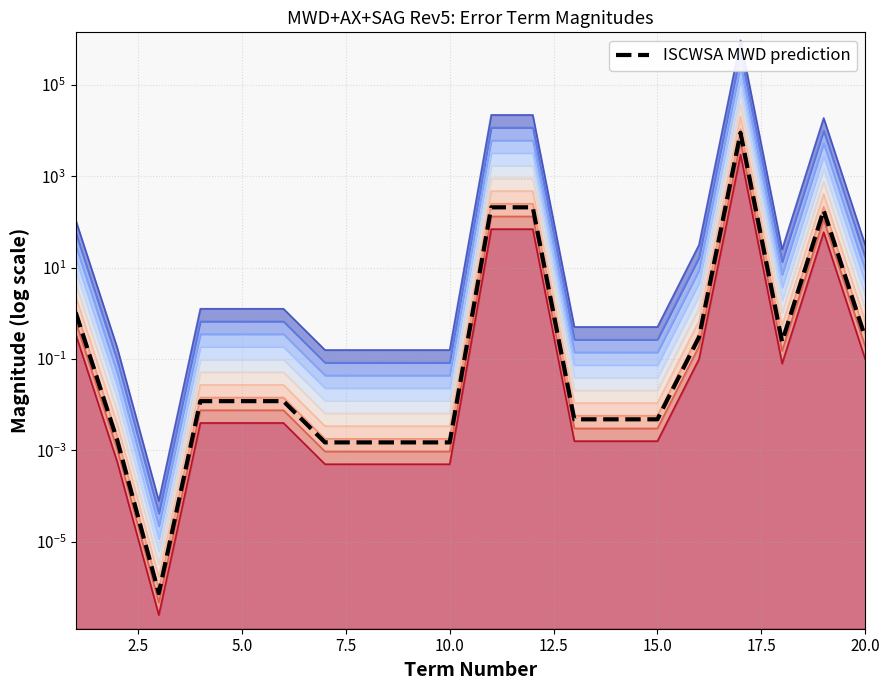

What is the difference between the maximum and minimum values?

9000.0